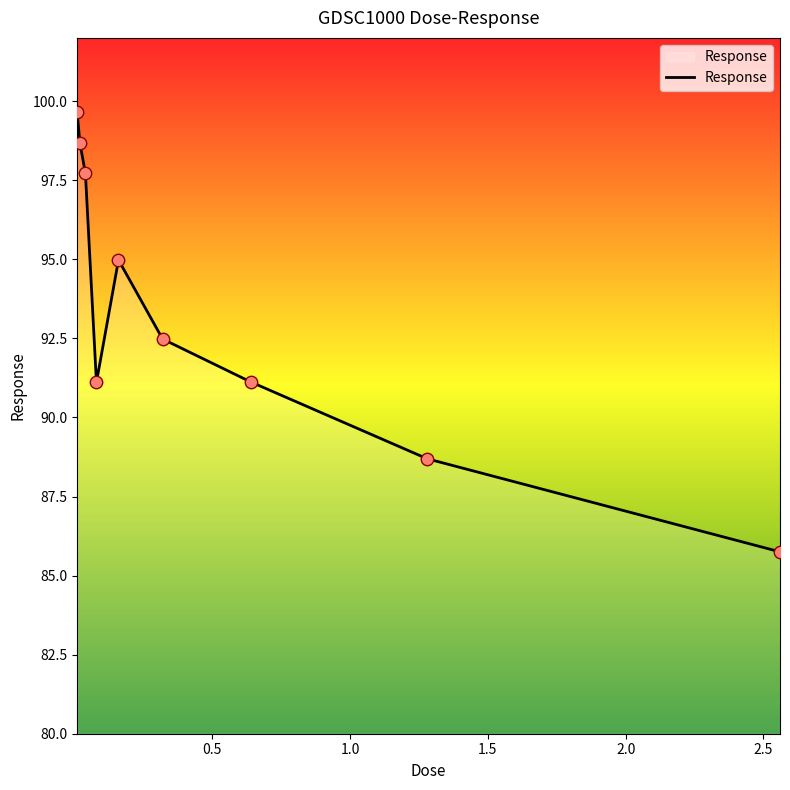

What is the smallest value displayed?

85.8